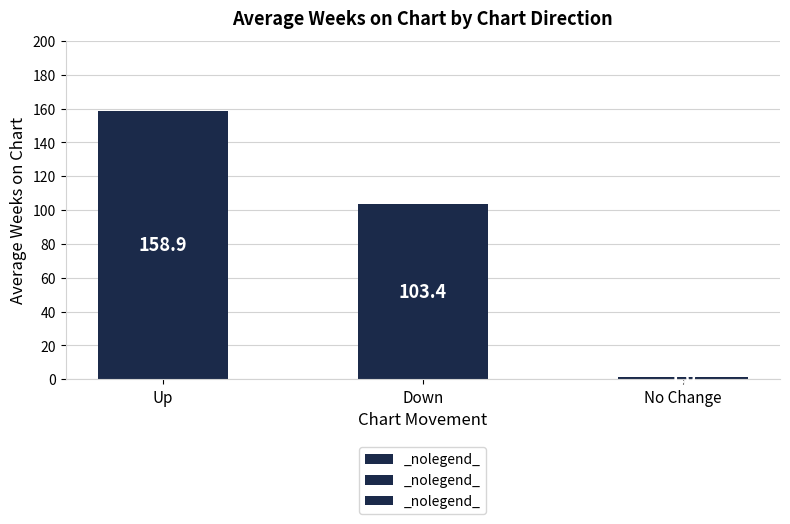

True or false: the data shows 158.9 at Up.

True